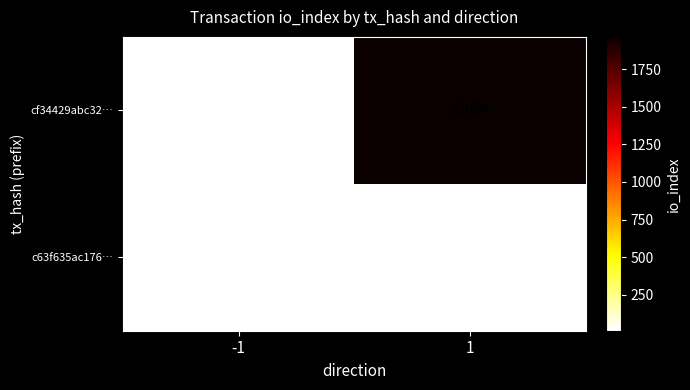

Reading left to right, what are all the values shown in this chart?

cf34429abc32…: -1=-1	1=1964
c63f635ac176…: -1=1	1=11